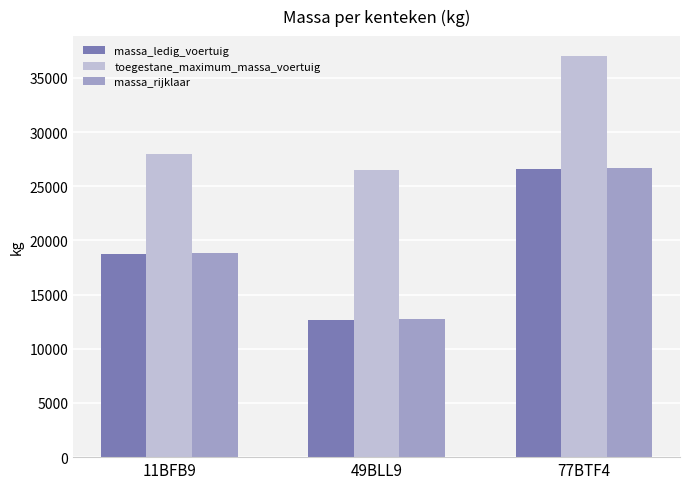

How many series are shown in this chart?

3